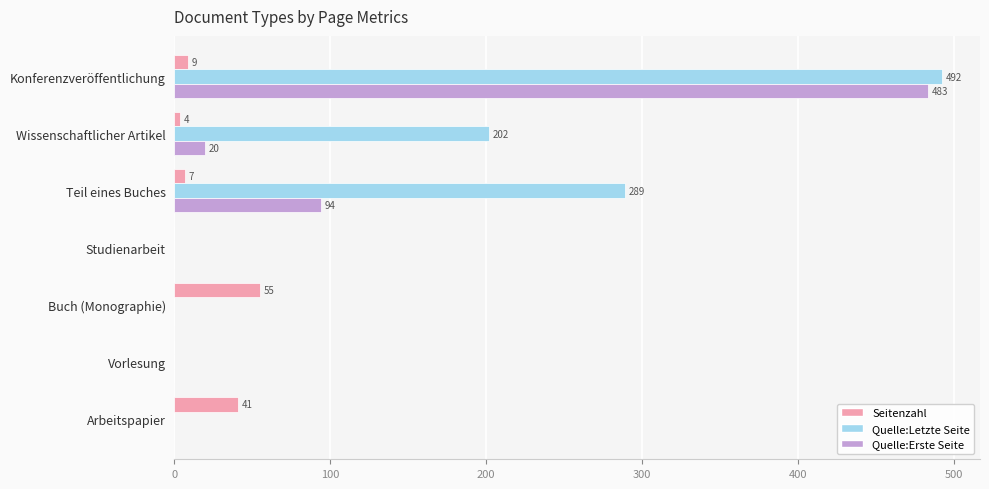

Count the Quelle:Letzte Seite values in the range 0 to 289.

6